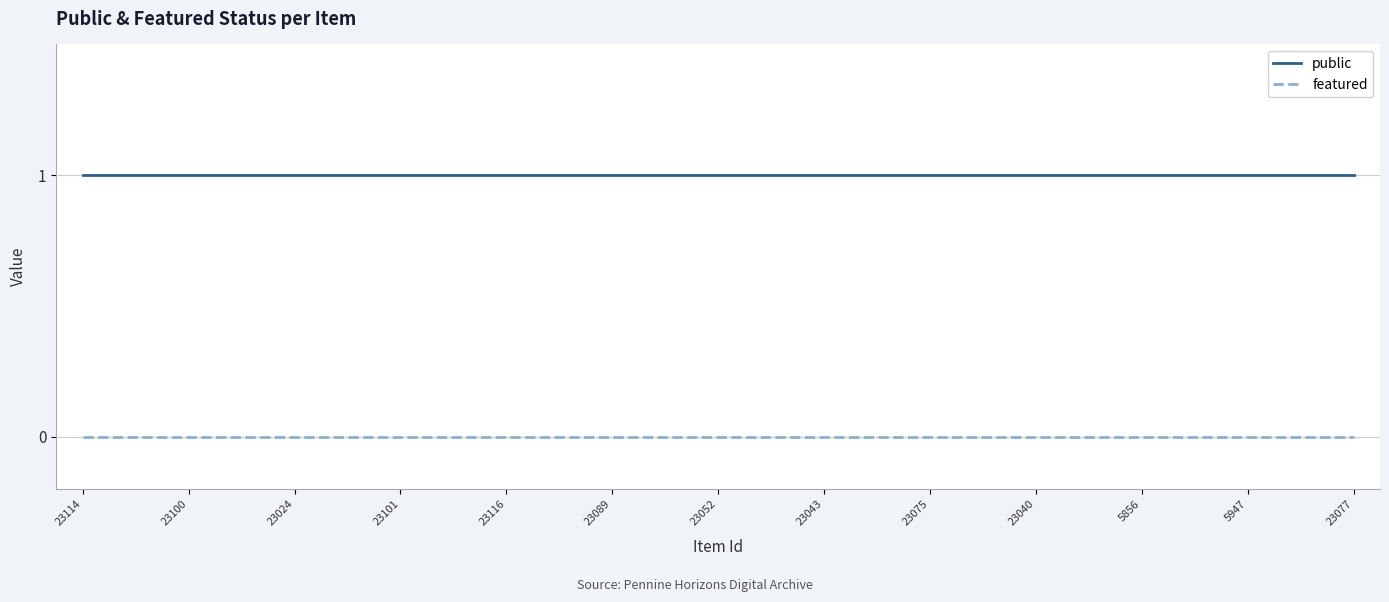

List the series in order of their peak value, lowest first.

featured, public